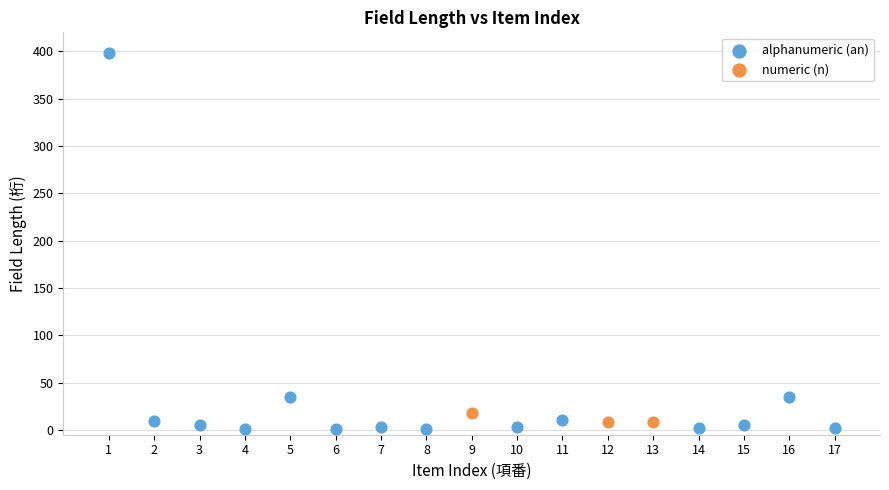

Which series has the widest spread of Y values?

alphanumeric (an)